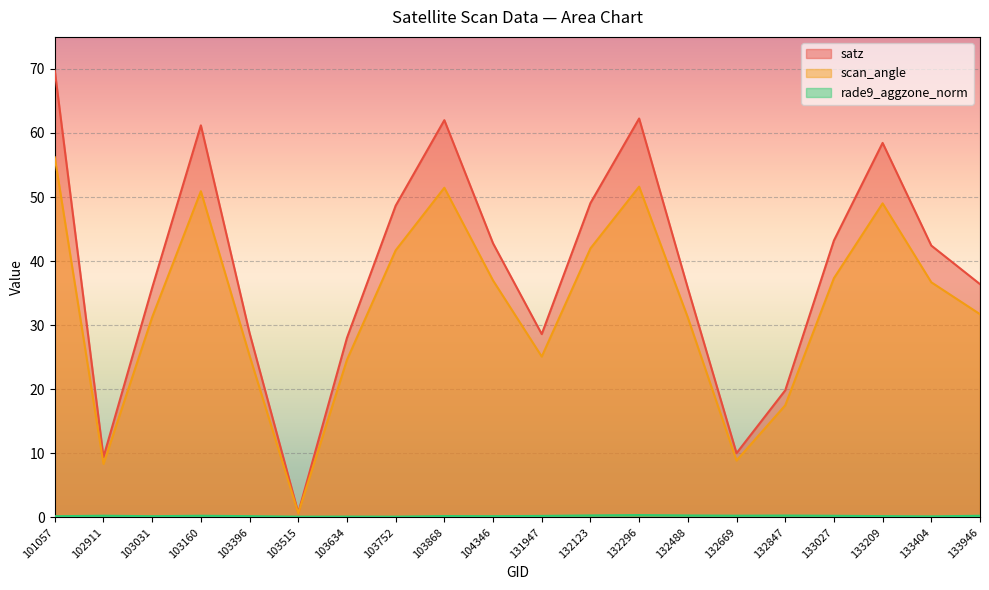

Read the satz value at 133946.

36.4